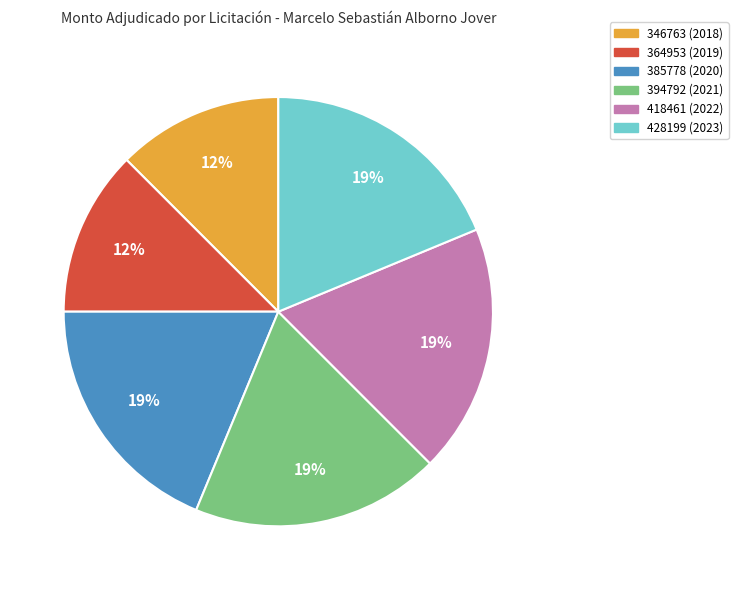

To the nearest percent, what is the combined percentage of 385778 (2020) and 364953 (2019)?

31%